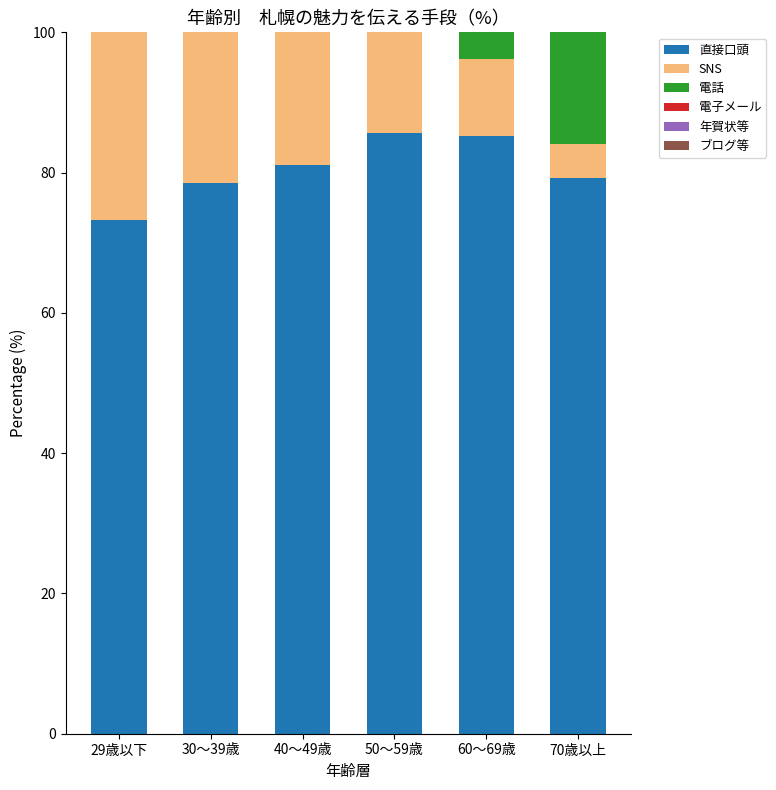

What is the lowest value of the ブログ等 series?

2.2